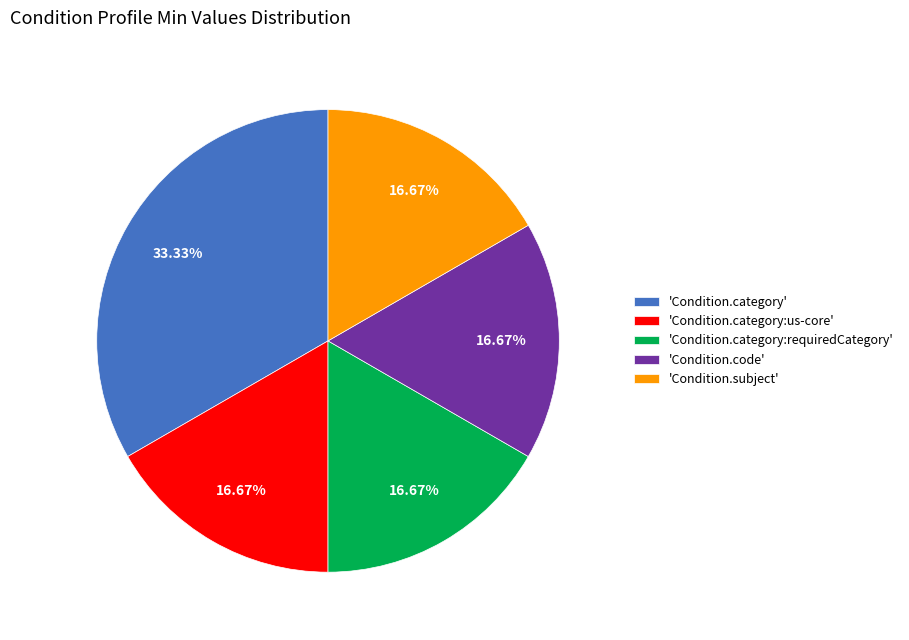

Which category has the biggest portion of the pie?

'Condition.category'